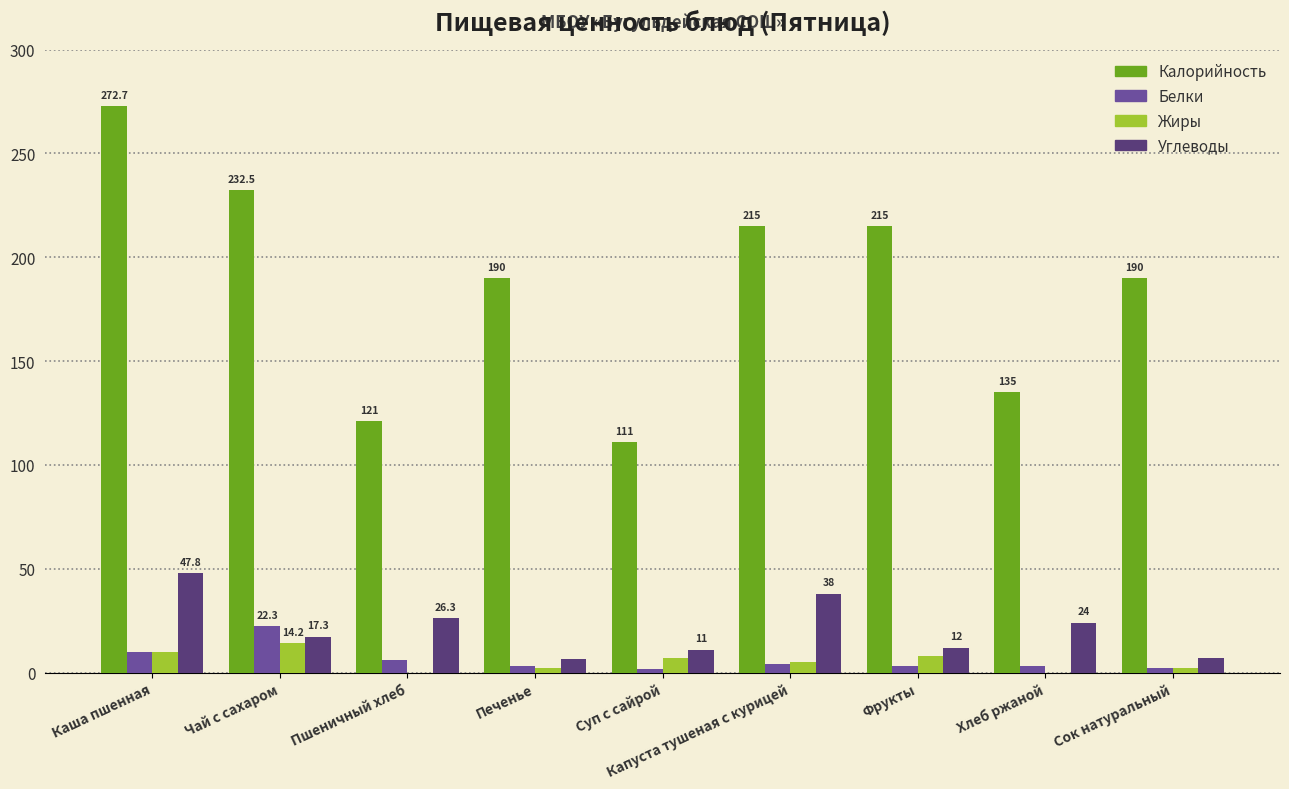

Is the value of Калорийность at Капуста тушеная с курицей greater than the value of Углеводы at Хлеб ржаной?

Yes